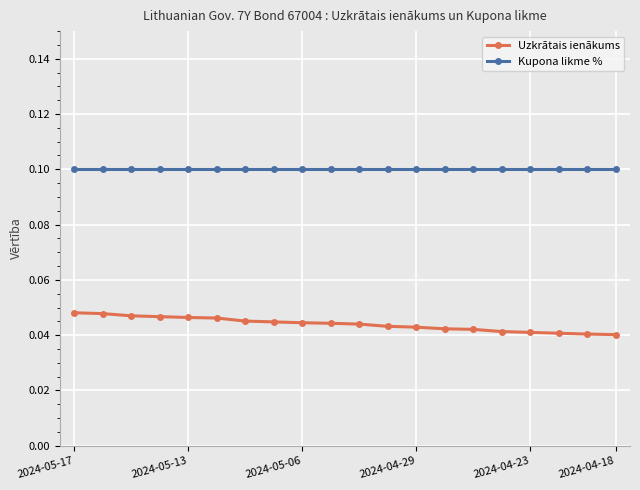

Which series has the largest range (max minus min)?

Uzkrātais ienākums